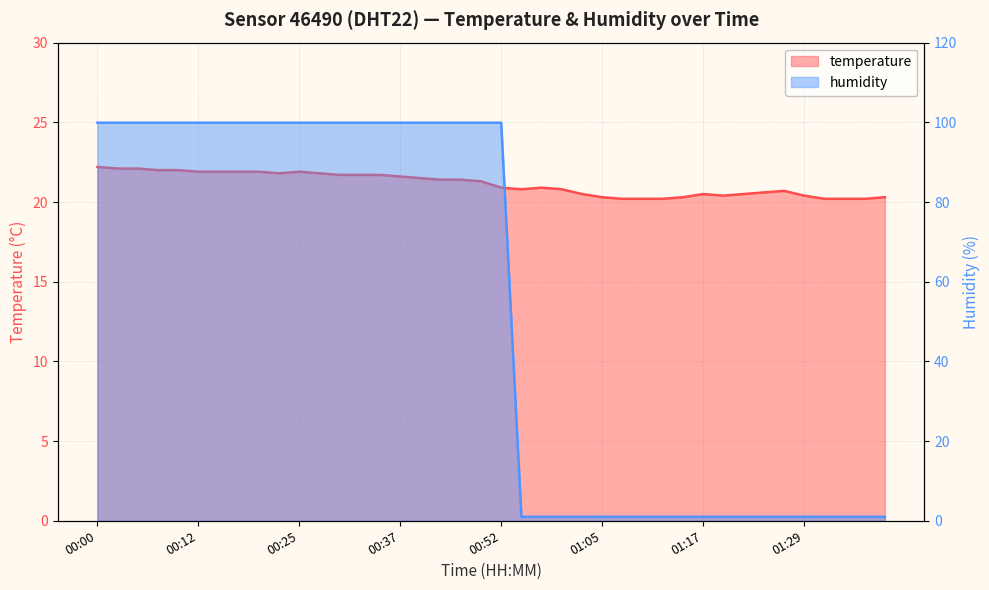

What is the smallest value displayed?

1.0